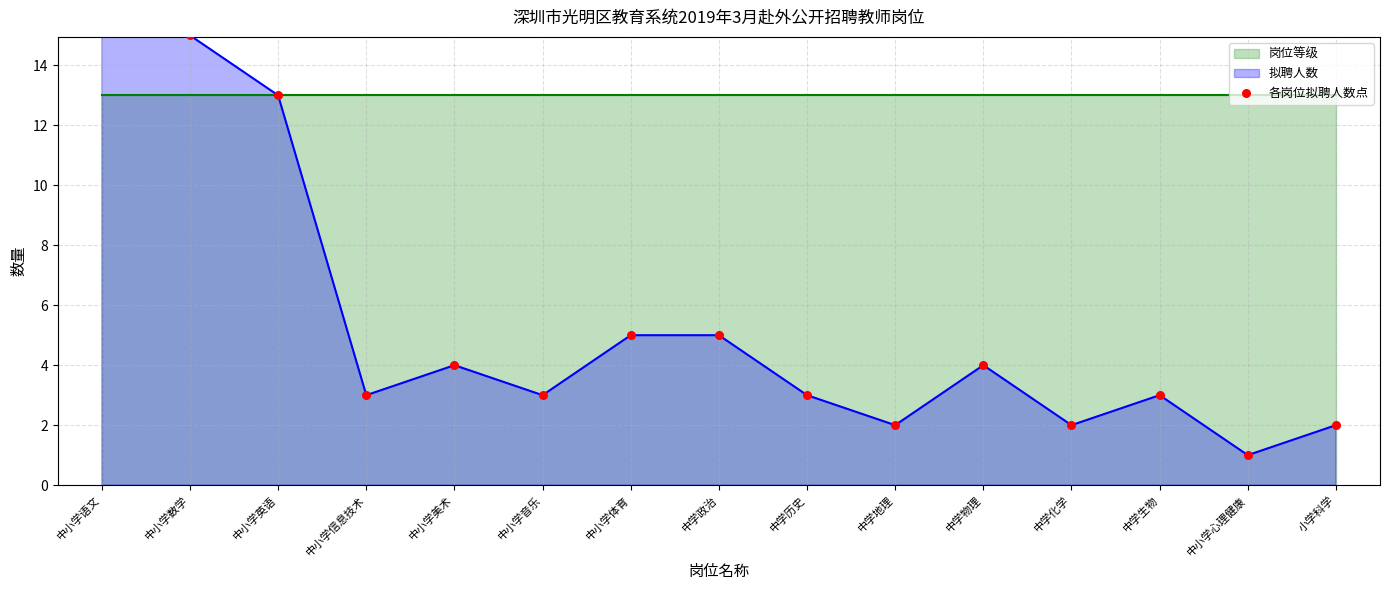

Between 中学物理 and 小学科学, which is larger?

中学物理